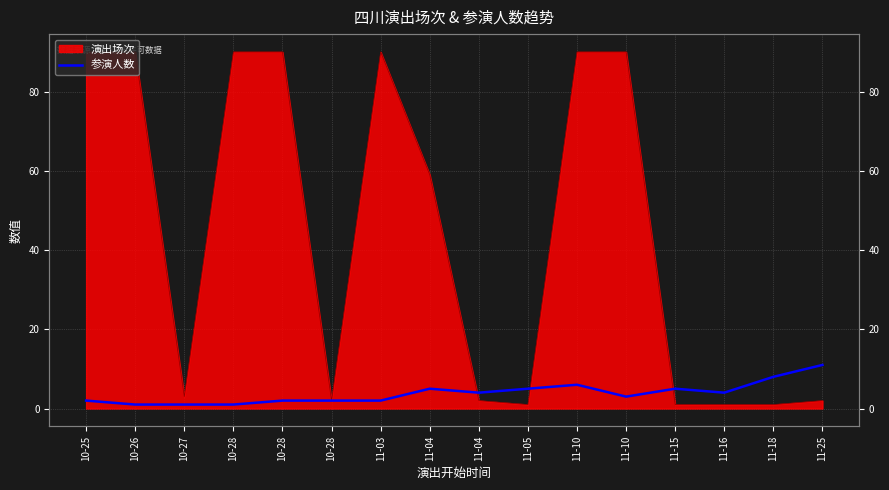

List the labels in order of value, largest first.

11-25, 11-18, 11-10, 11-04, 11-05, 11-15, 11-04, 11-16, 11-10, 10-25, 10-28, 10-28, 11-03, 10-26, 10-27, 10-28